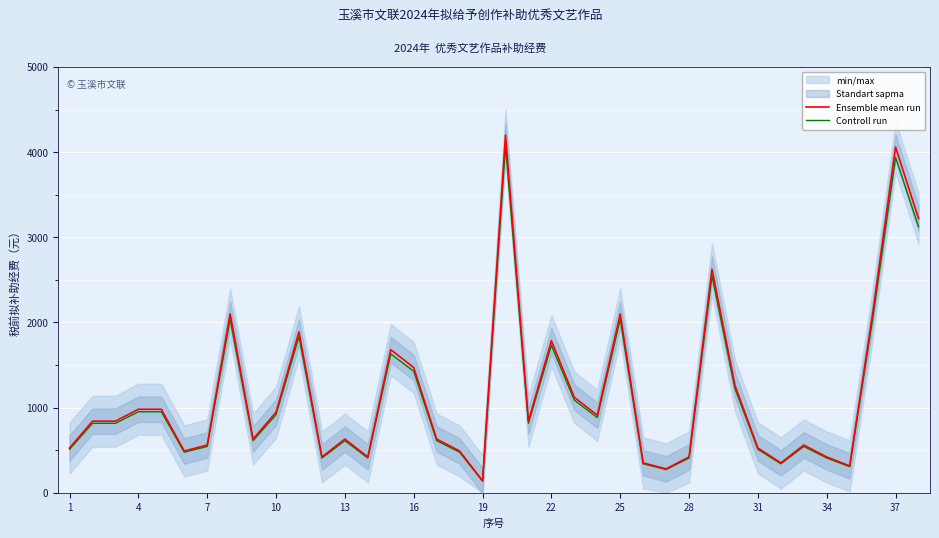

What is the lowest value of the Ensemble mean run series?

140.0